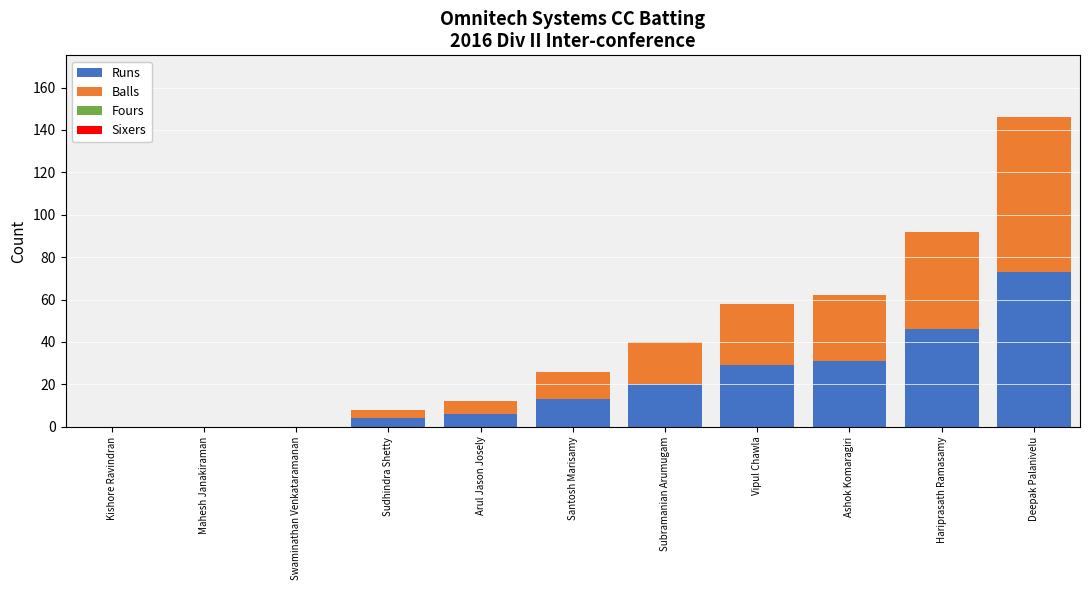

At which category is the sum across all series the highest?

Deepak Palanivelu